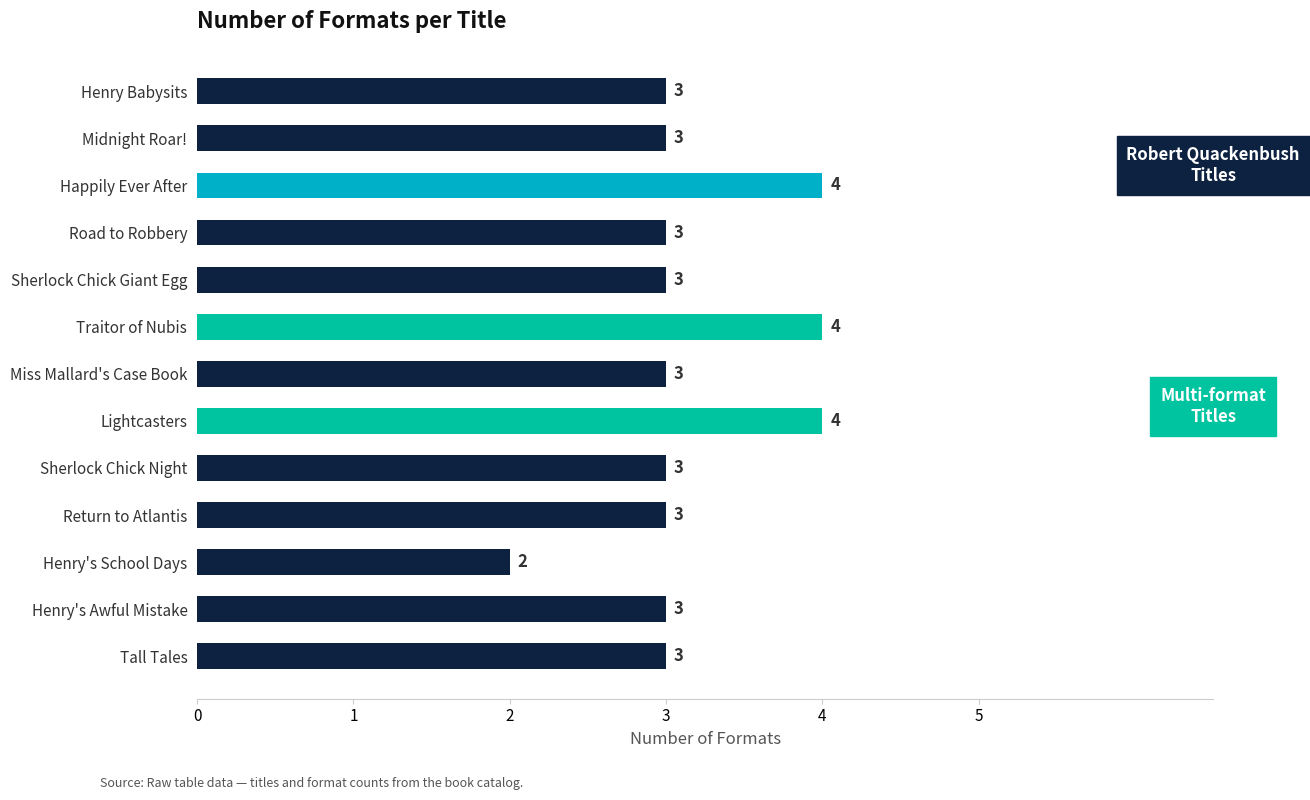

What is the ratio of the value at Return to Atlantis to the value at Miss Mallard's Case Book?

1.0